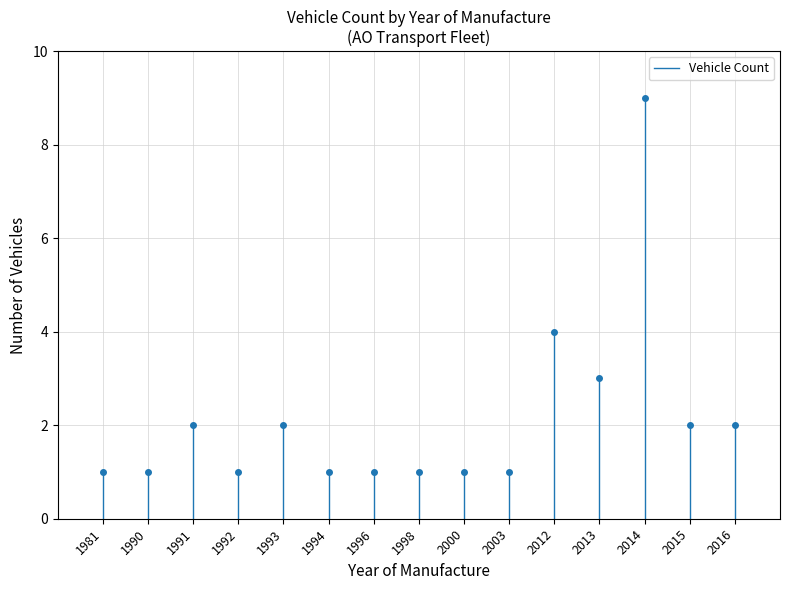

The value at 1981 is 1. True or false?

False